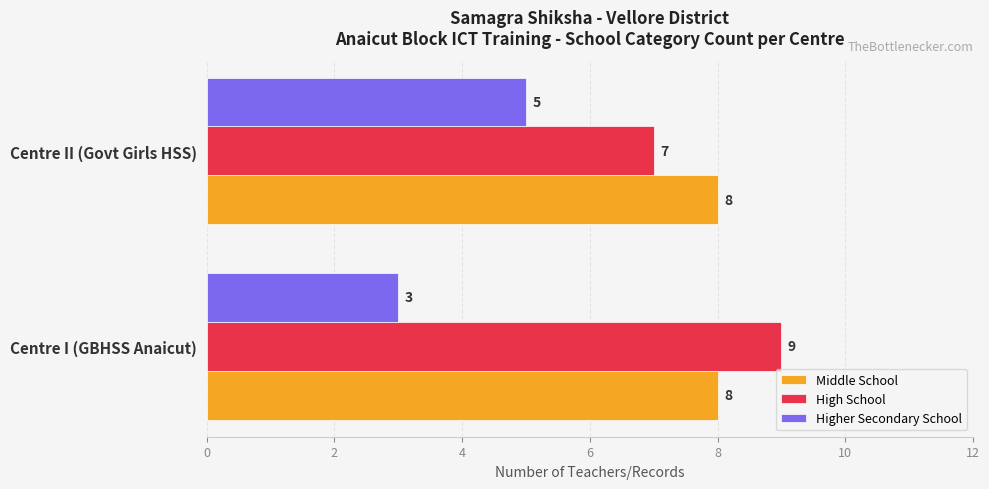

What is the average value of the Higher Secondary School series?

4